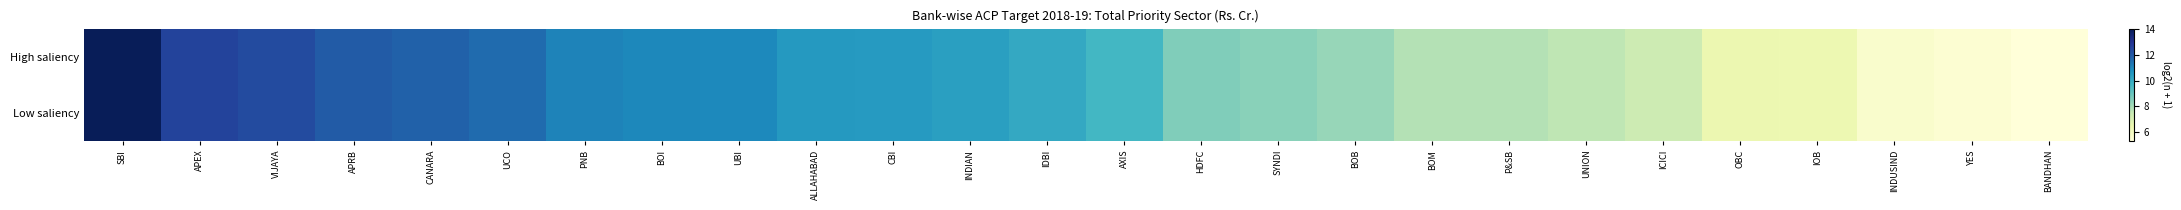

At which category is the sum across all series the highest?

SBI